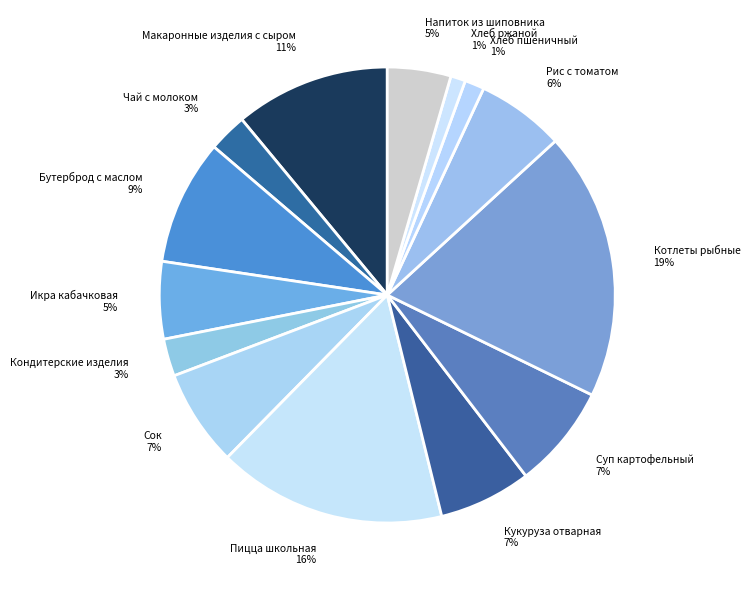

How many slices are in this pie chart?

14